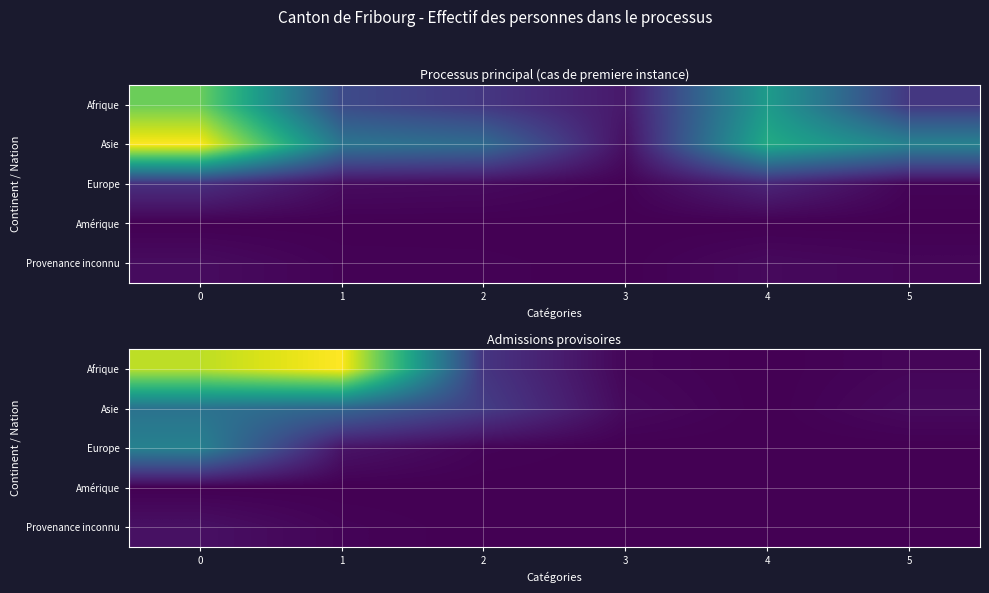

What is the sum of the Europe values at 5 and 1?

11